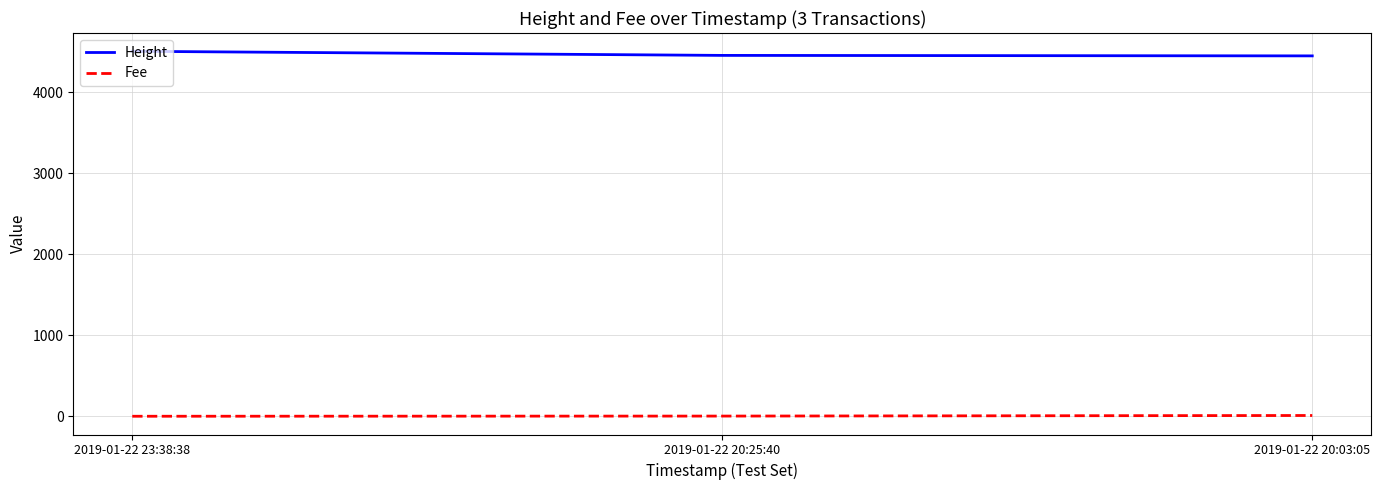

What is the maximum value for Height?

4508.0